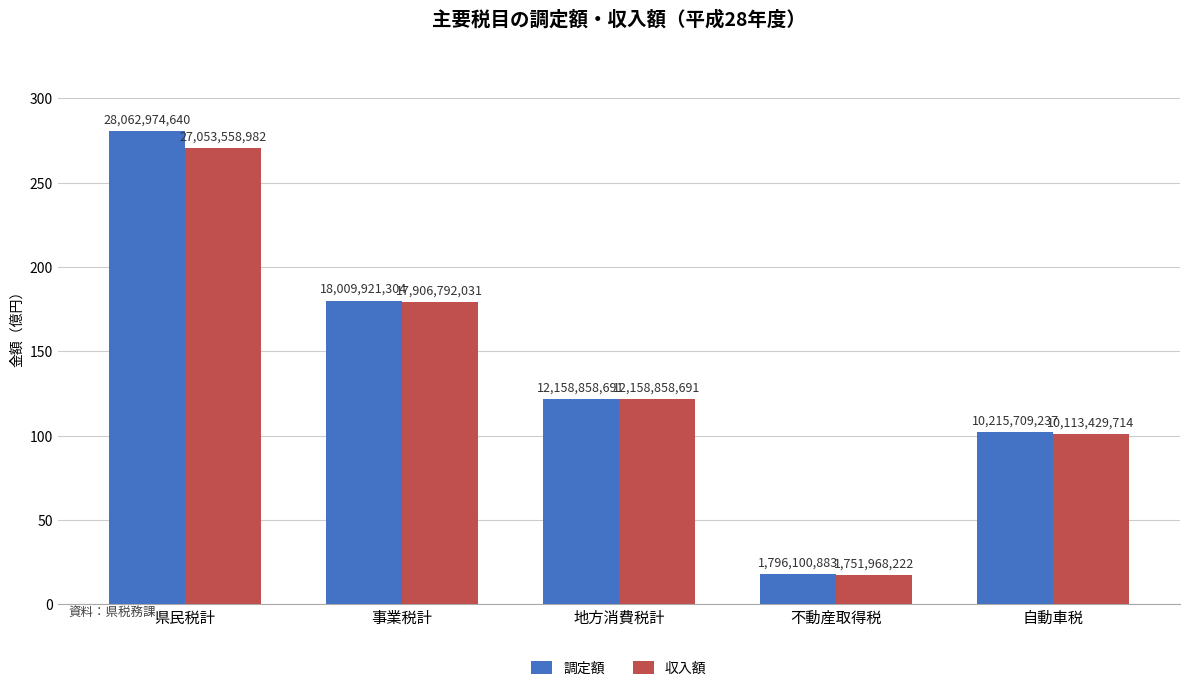

What is the difference between the 調定額 values at 事業税計 and 県民税計?

10053053336